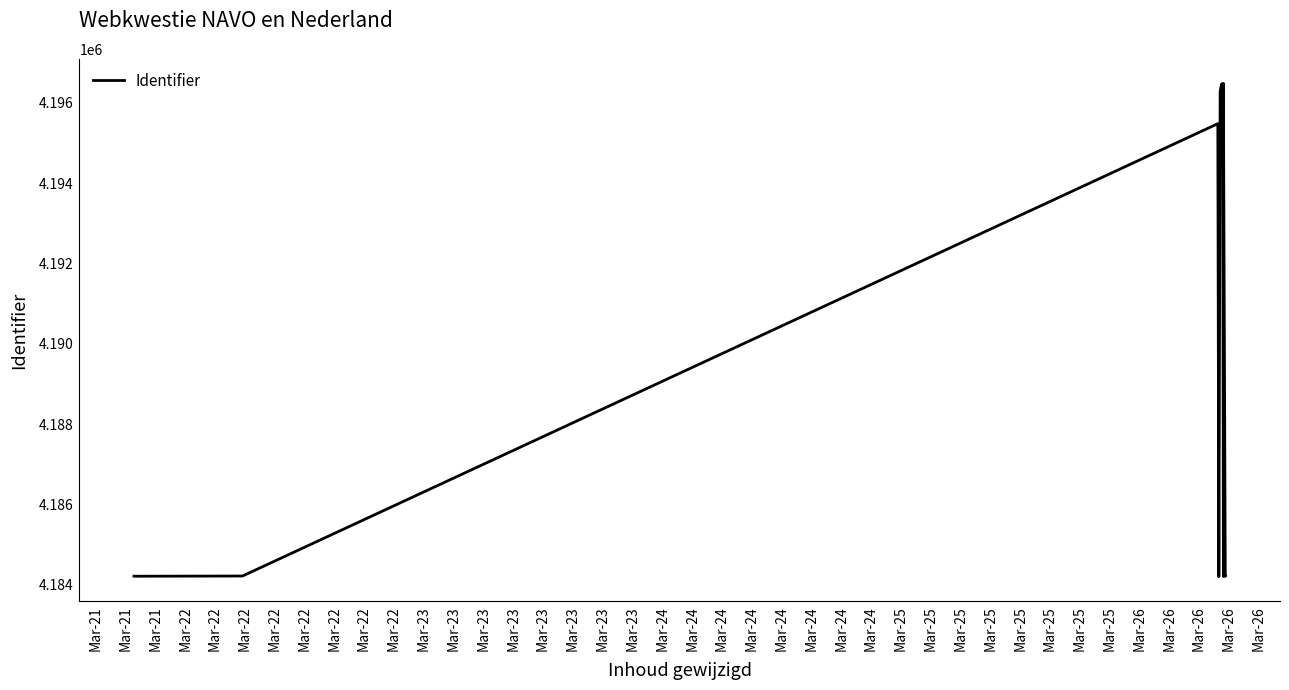

Which has a higher value, Mar-22 or Mar-21?

Mar-21